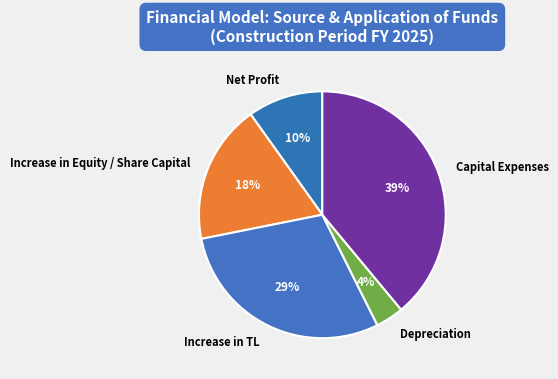

The Increase in Equity / Share Capital slice represents 3% of the pie. True or false?

False